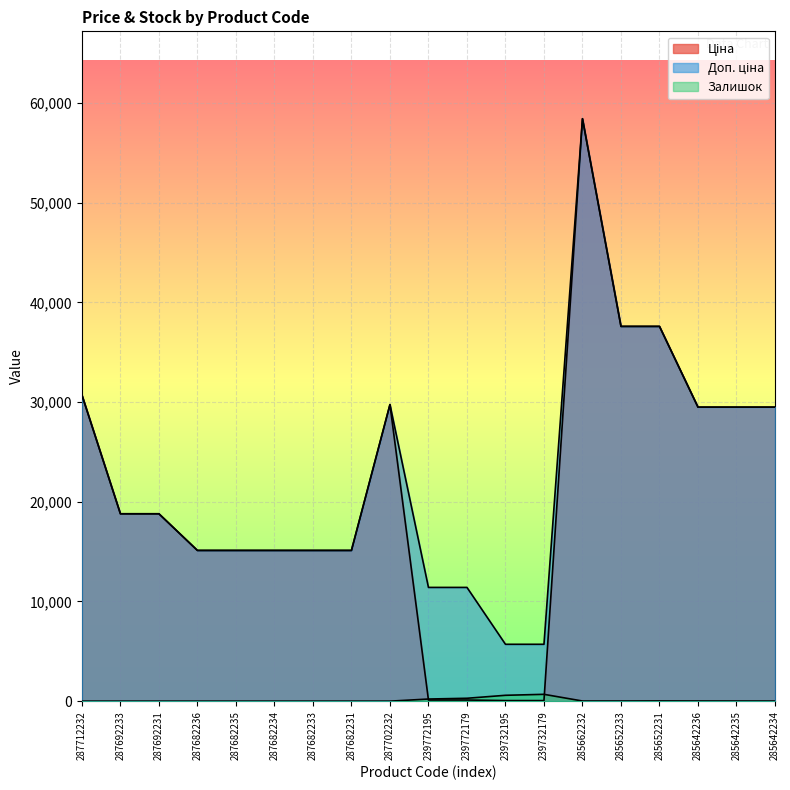

Where is Залишок nearest to the value 343?

239772179